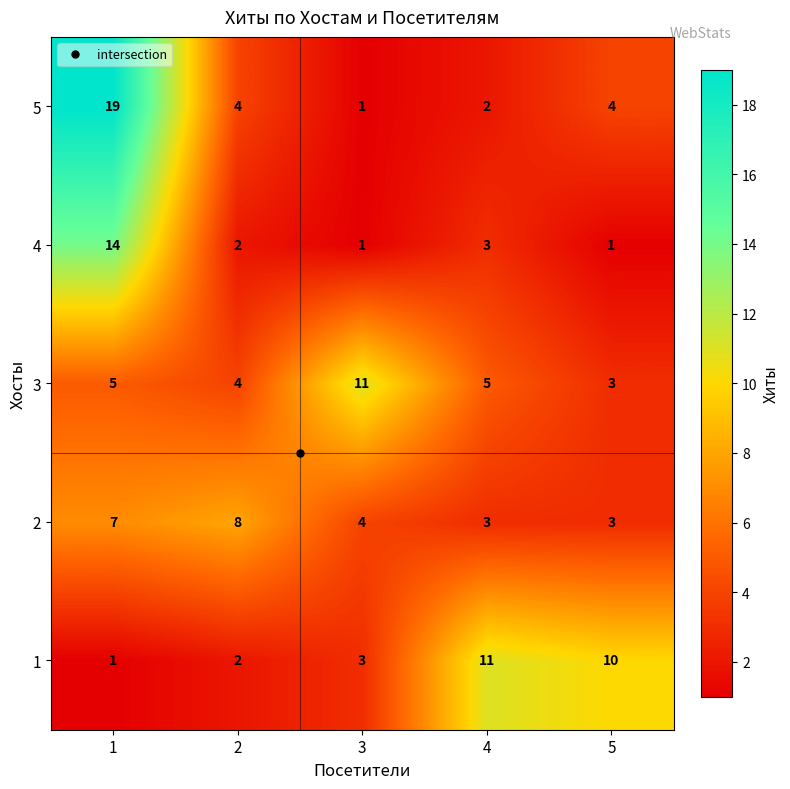

What is the difference between the highest and lowest values at 4?

9